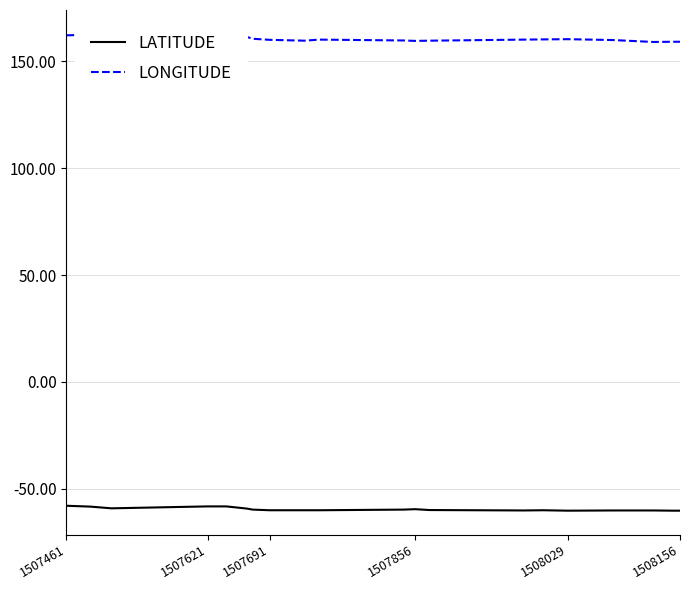

Does the chart display data point markers on the line(s)?

No